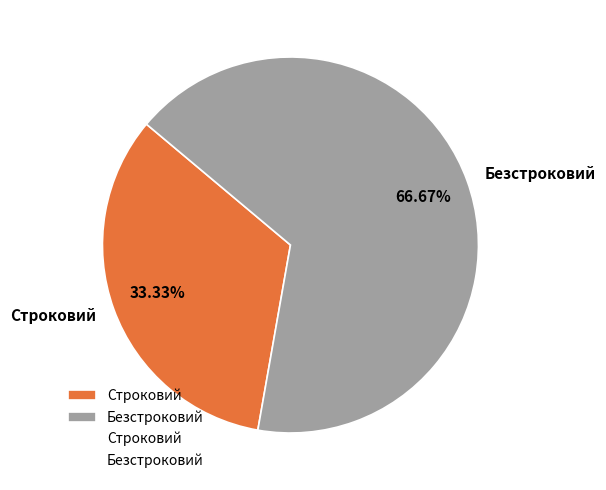

Which has a higher value, Строковий or Безстроковий?

Безстроковий